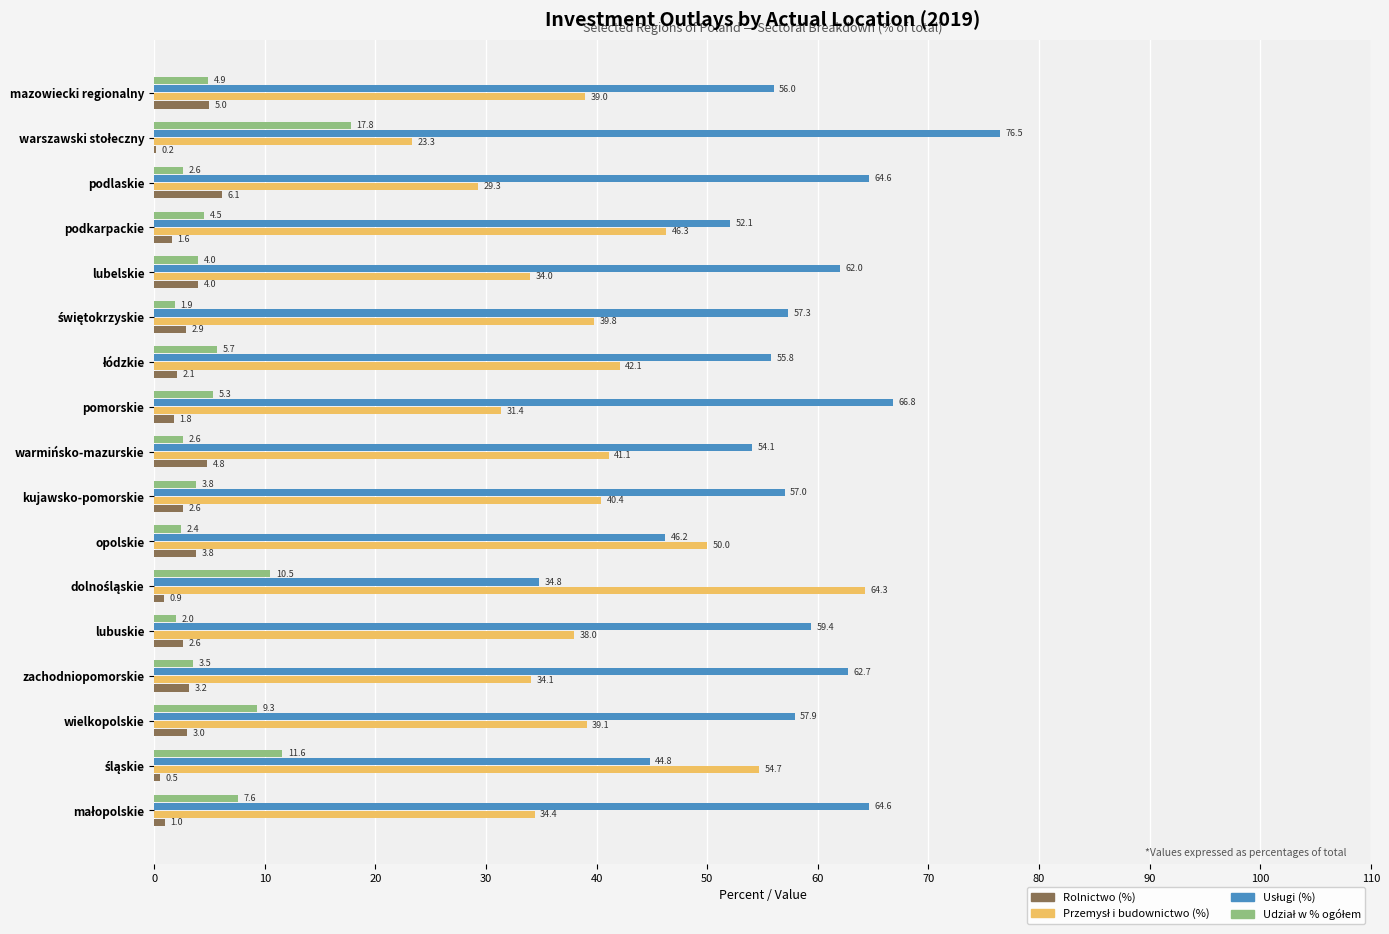

What is the maximum value shown in the chart?

76.5